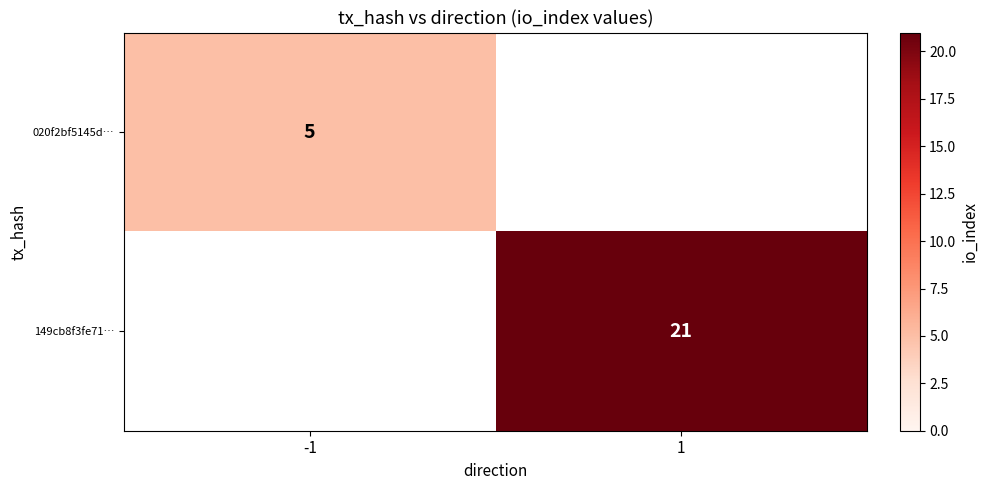

The 020f2bf5145d… series shows 3 at -1. True or false?

False